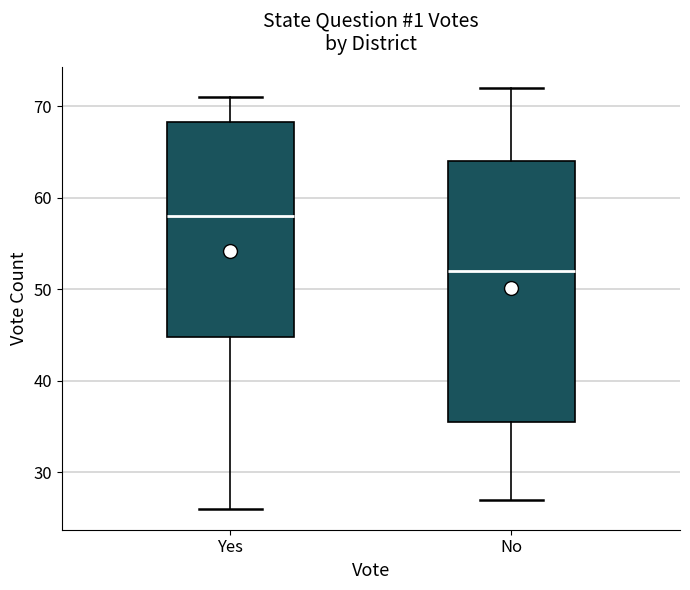

Where is the lower edge of the box for No on the y-axis? The values are not printed on the chart, so give them approximately, as read against the axis.

36